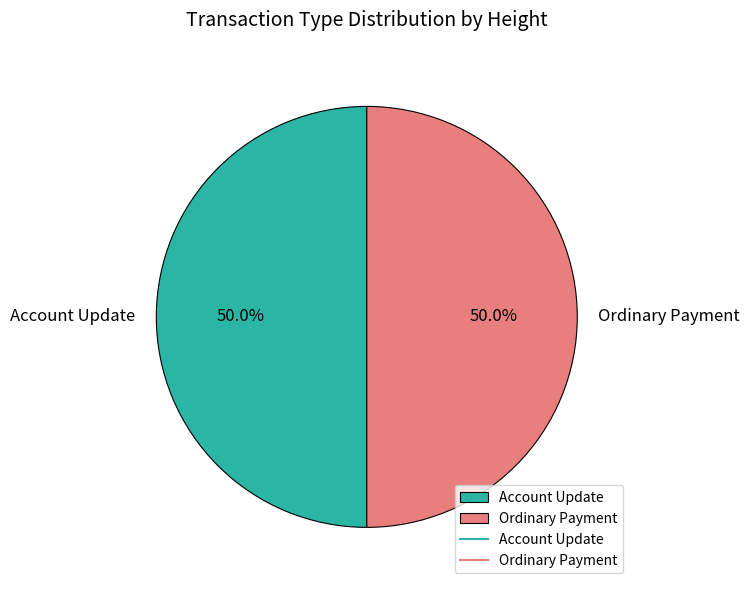

To the nearest percent, what percentage of the pie is Ordinary Payment?

50%